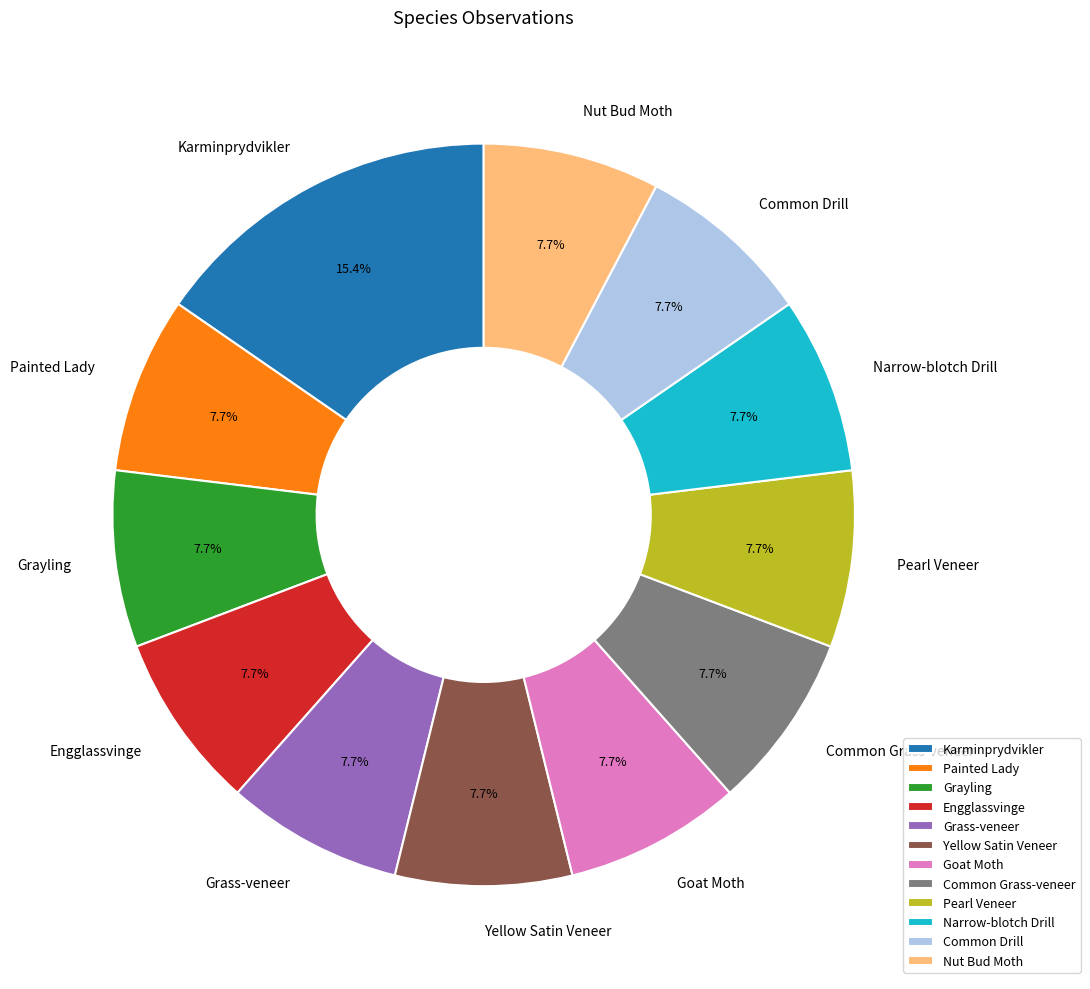

The Grayling slice represents 1% of the pie. True or false?

False